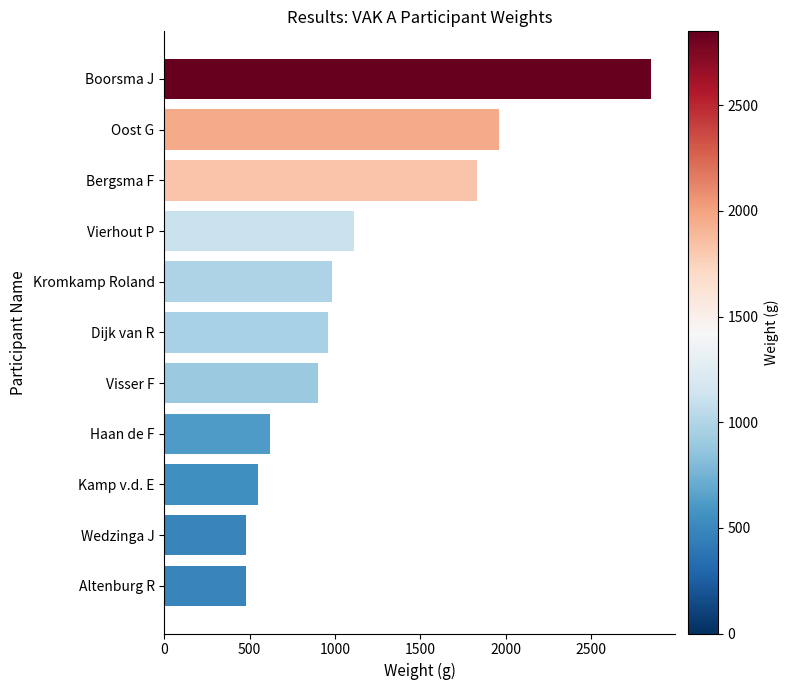

True or false: the data shows 1110 at Vierhout P.

True